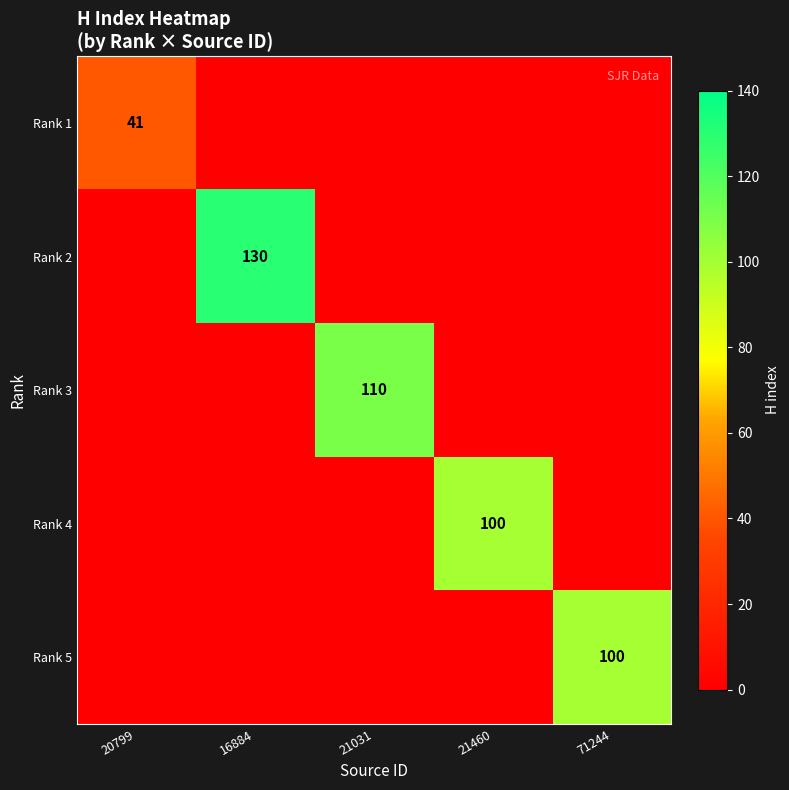

True or false: Rank 4 has a value of 160 at 21460.

False